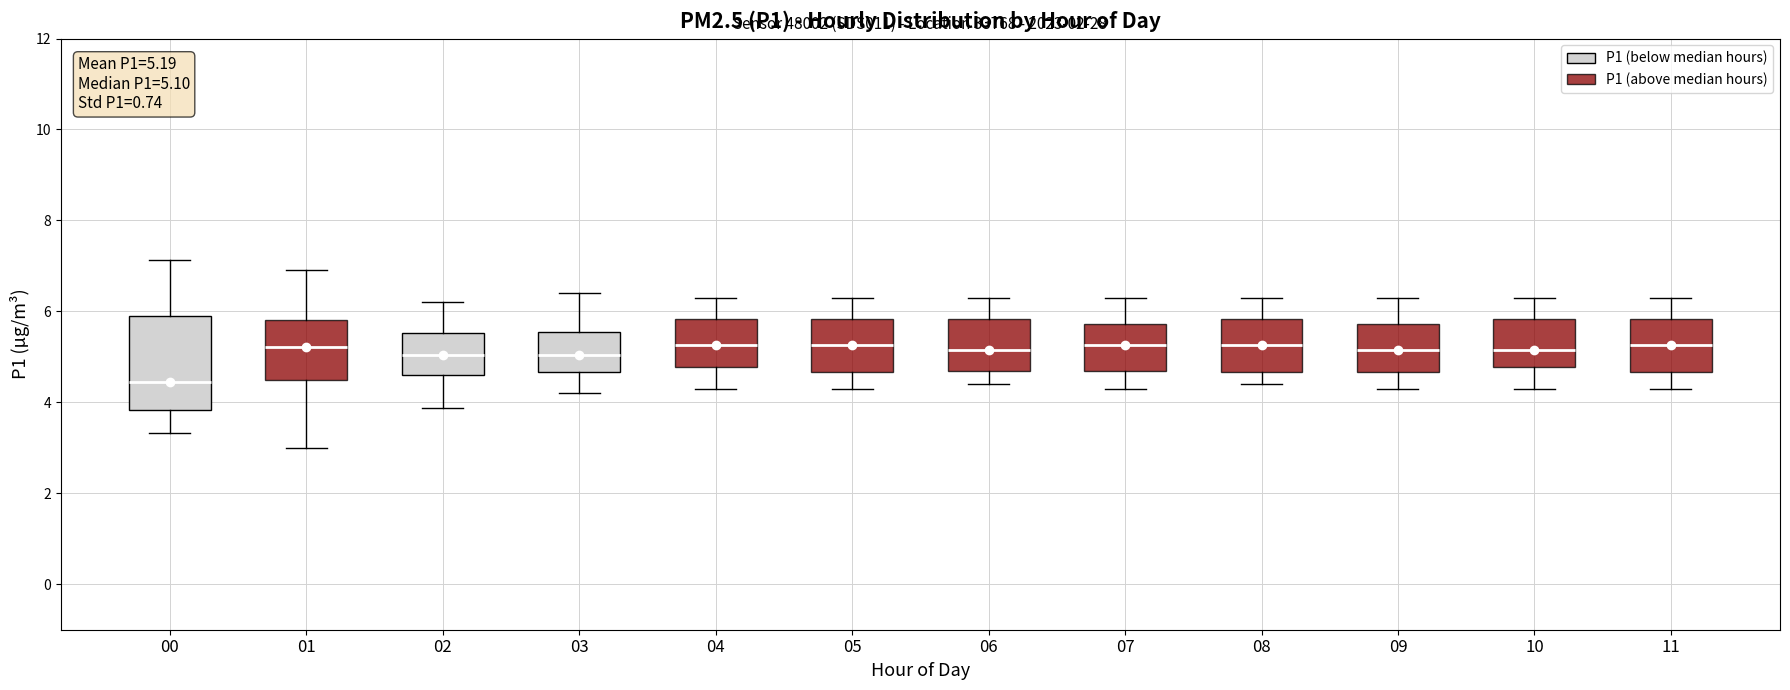

Which box has the lowest median line?

00